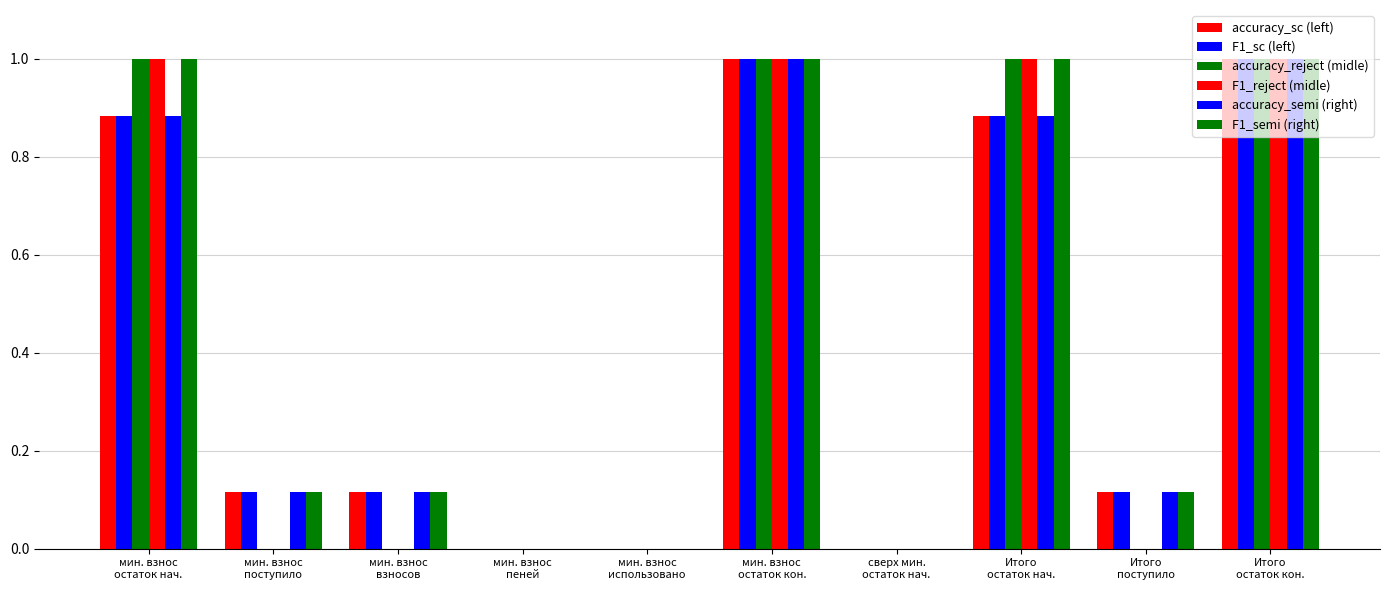

How many groups of bars are there?

10